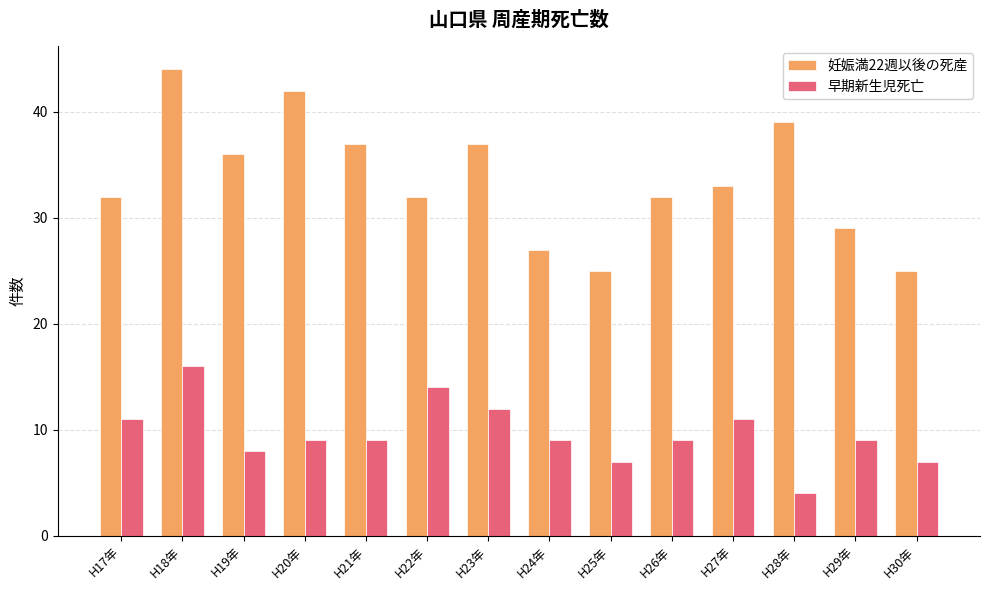

How many bars are there in total?

28